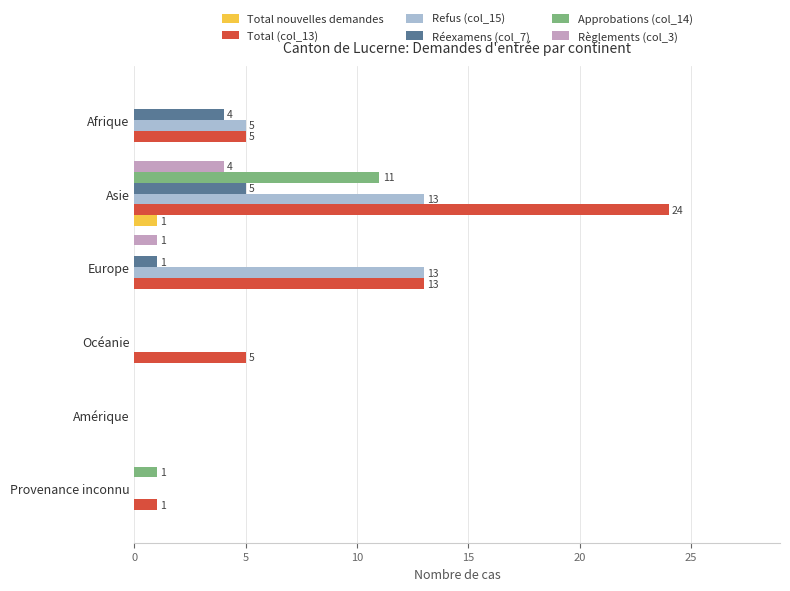

Which category has the highest value across all series?

Asie